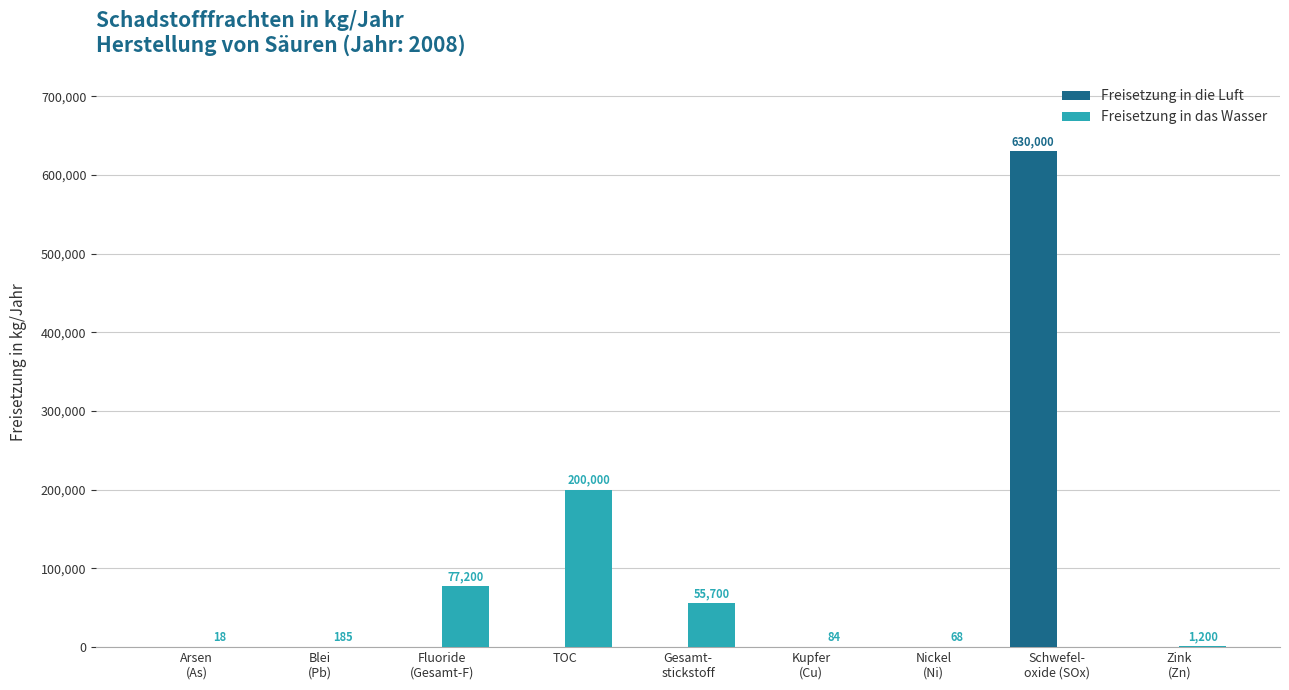

What is the total value across all series at TOC?

200000